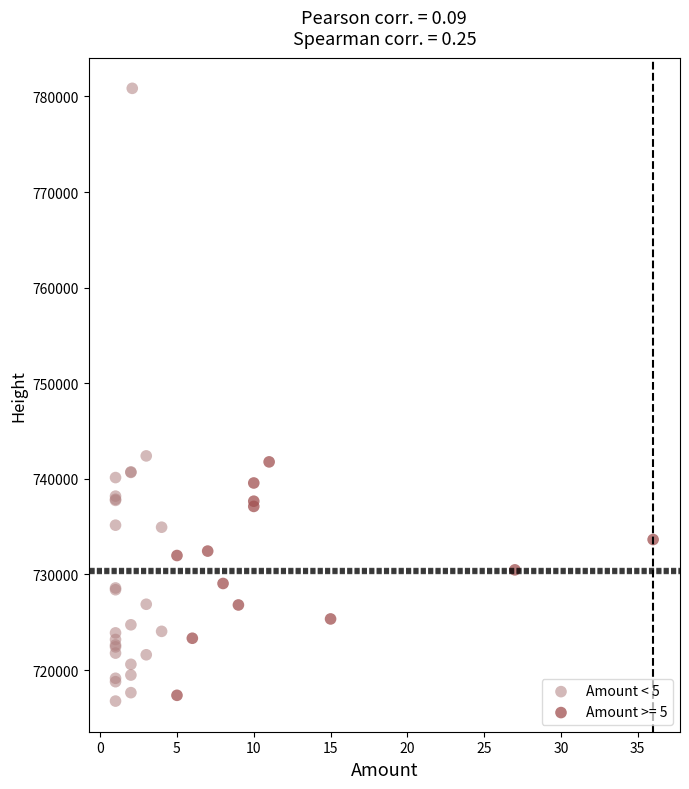

Which series contains the highest Y value?

Amount < 5